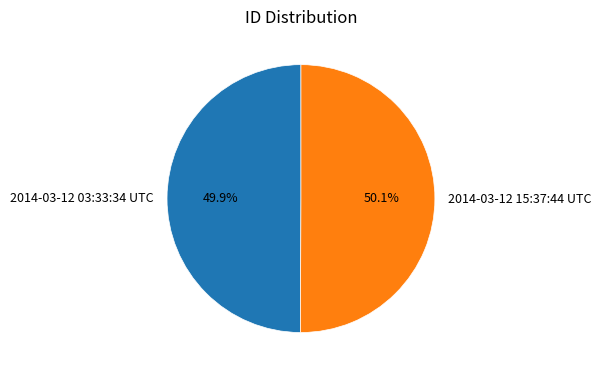

Is there any slice that represents more than half of the pie?

Yes